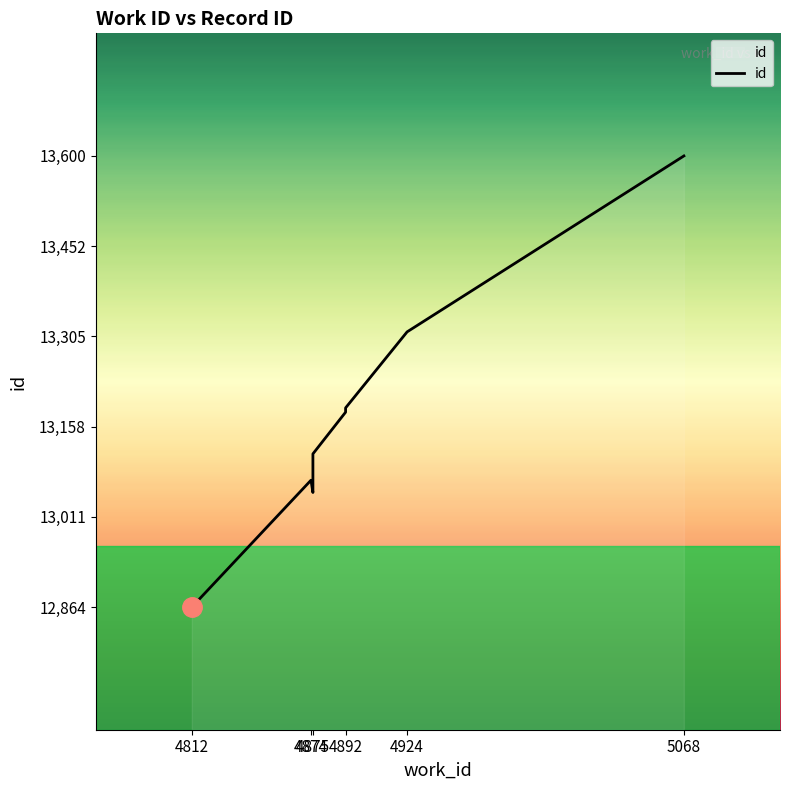

Is this an area chart (filled region under the line)?

No